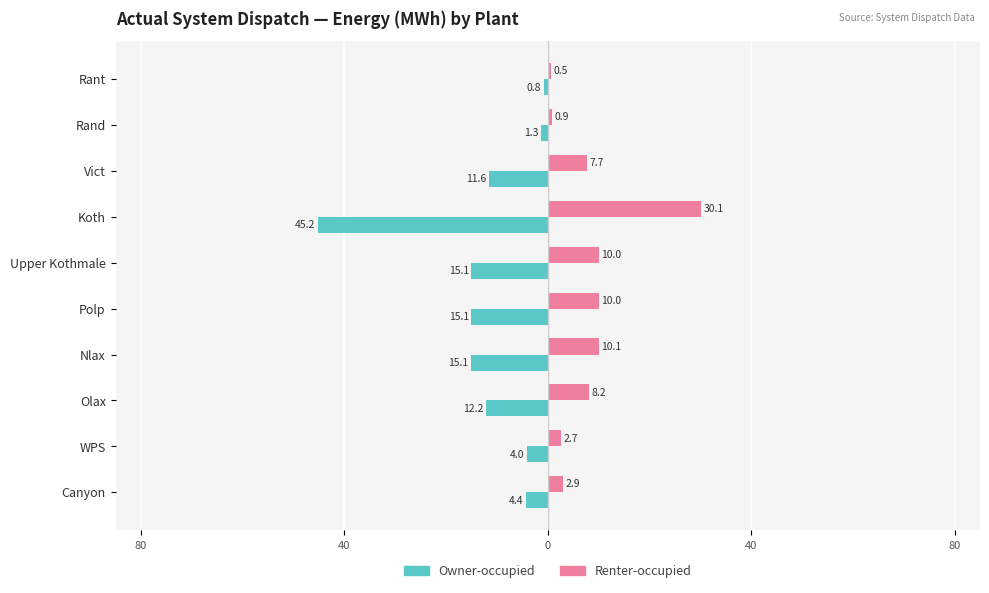

What are all the series names shown in the legend?

Owner-occupied, Renter-occupied